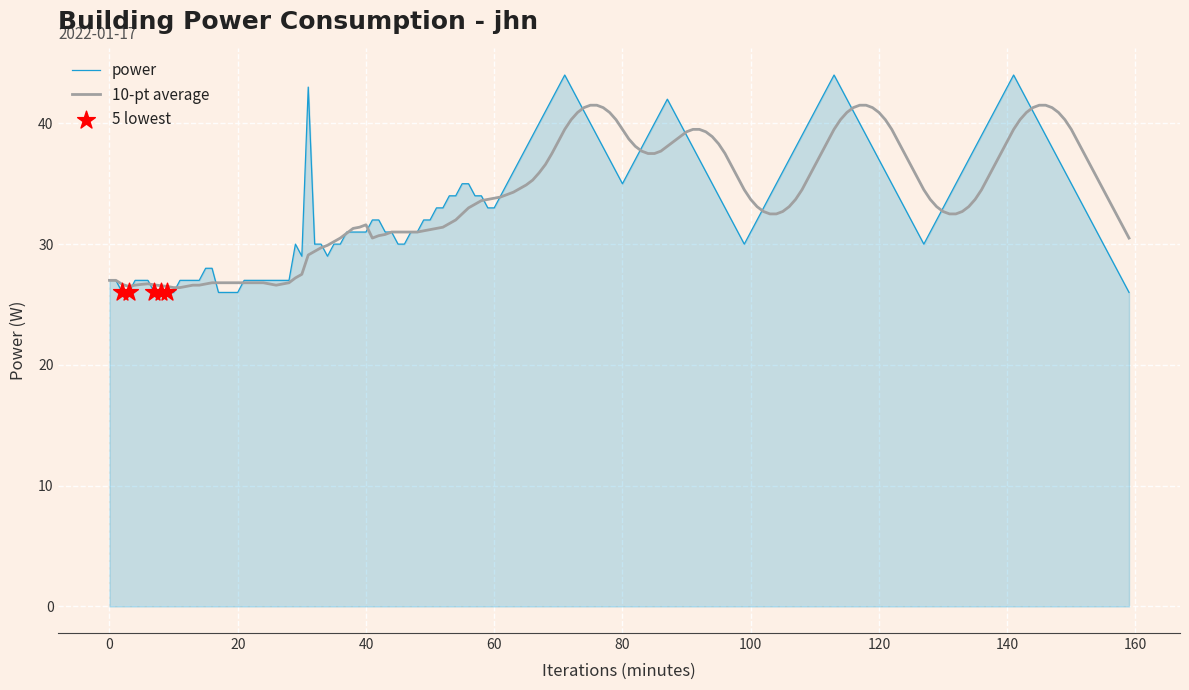

Which series has the largest range (max minus min)?

power